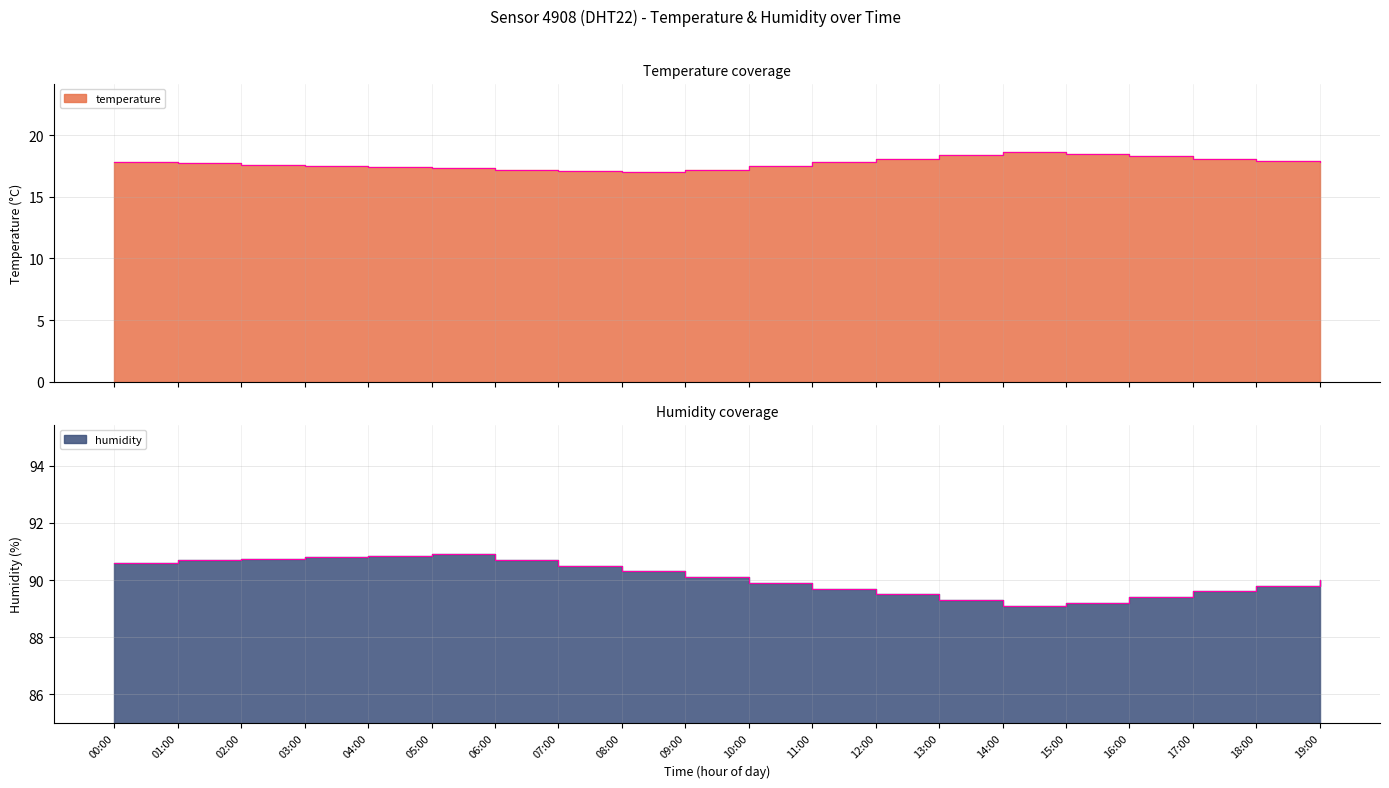

What is the greatest value displayed?

90.9